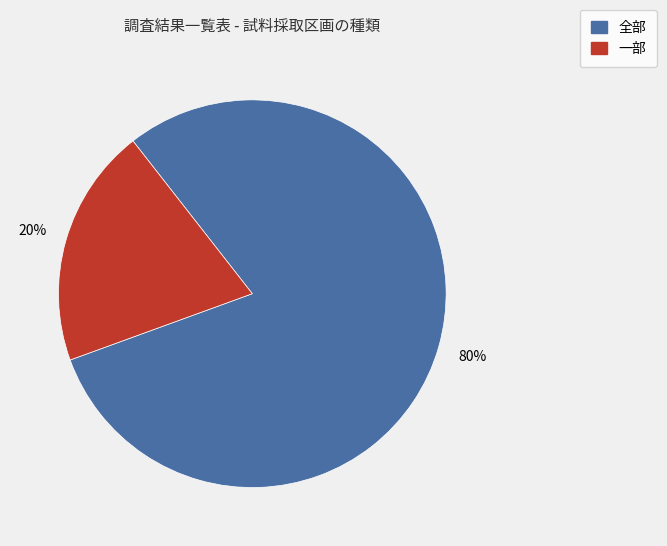

Is the sum of 全部 and 一部 greater than half?

Yes